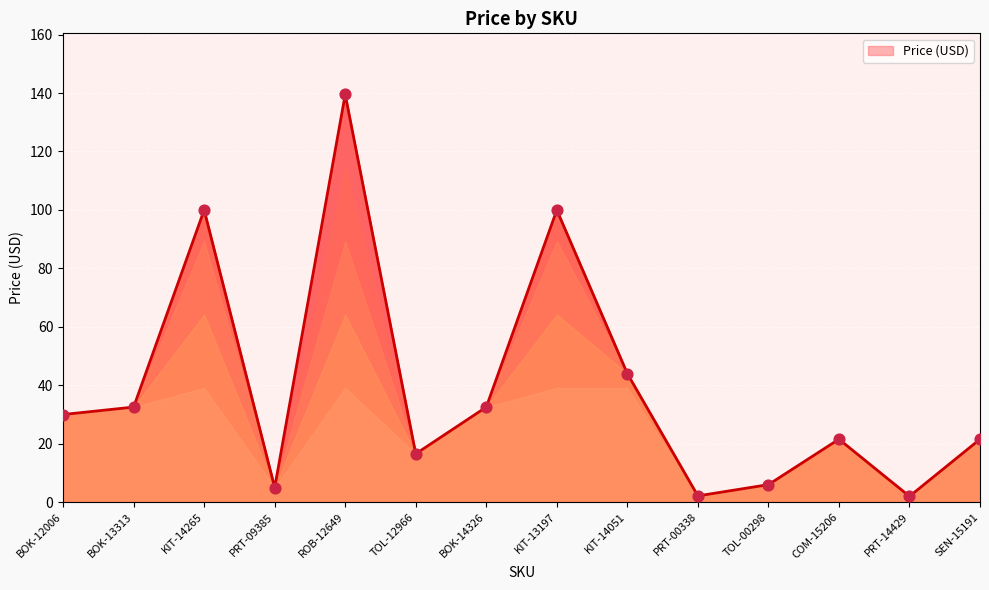

What is the change in value from KIT-13197 to PRT-14429?

-98.0